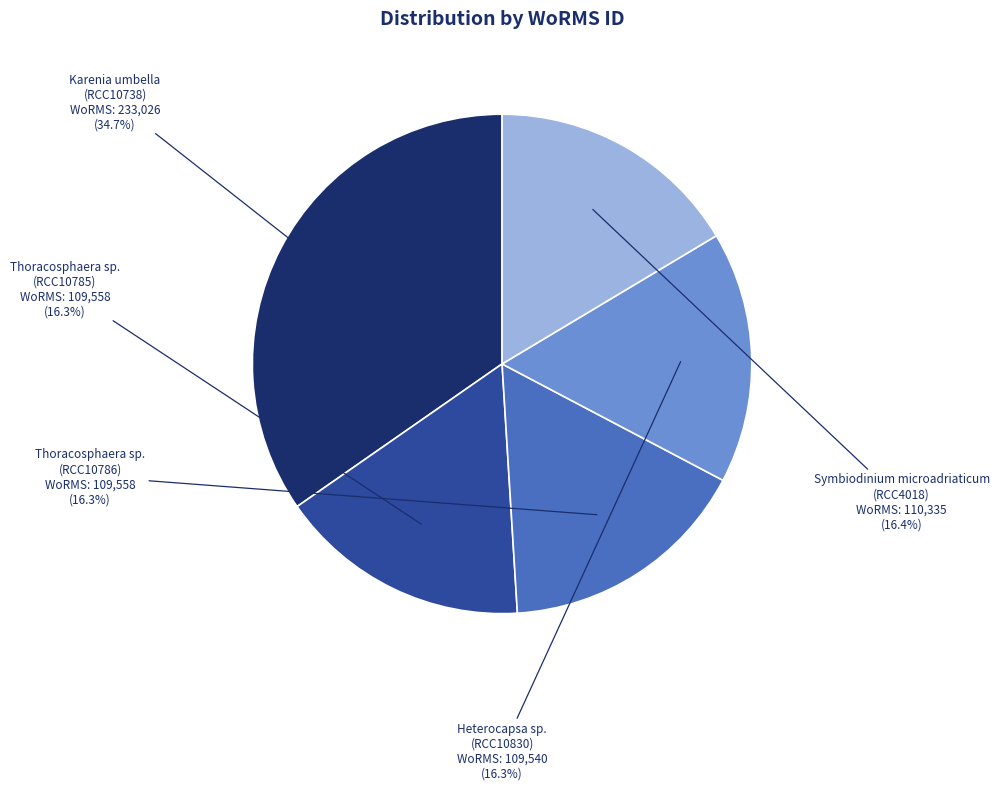

Which slice is the largest?

Karenia umbella (RCC10738)